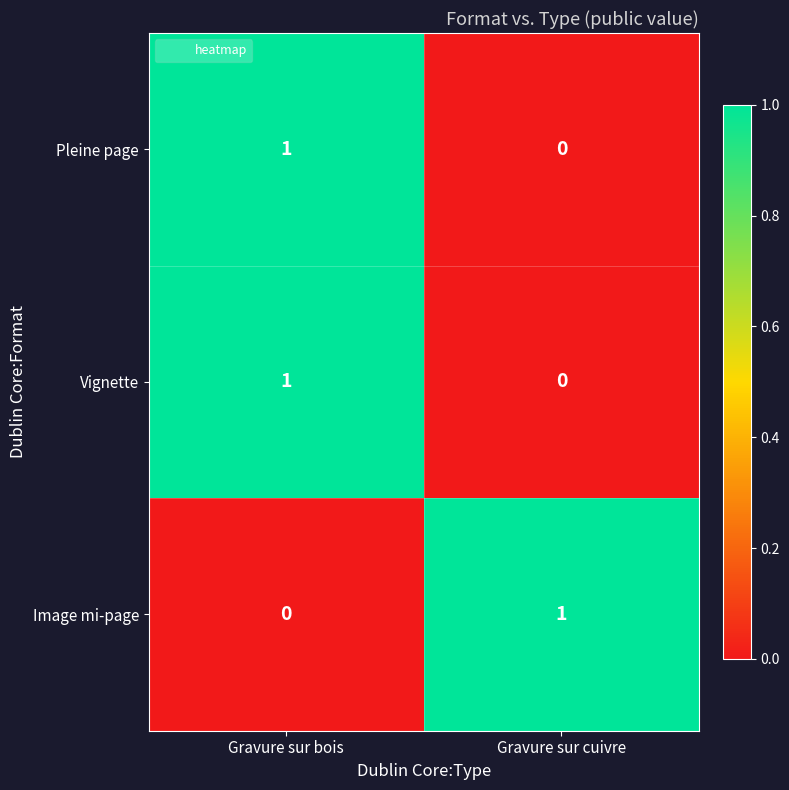

At which label is Vignette closest to 0?

Gravure sur cuivre